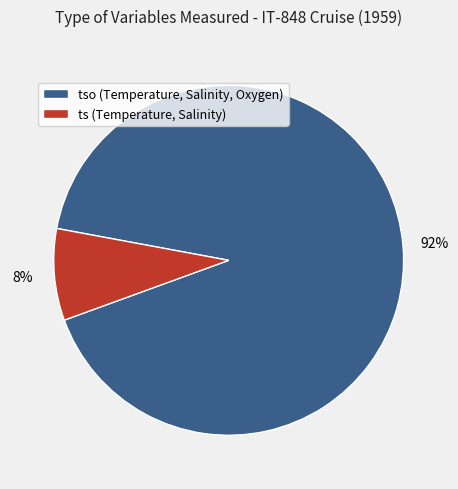

Is it true that ts (Temperature, Salinity) is 1% of the pie?

False